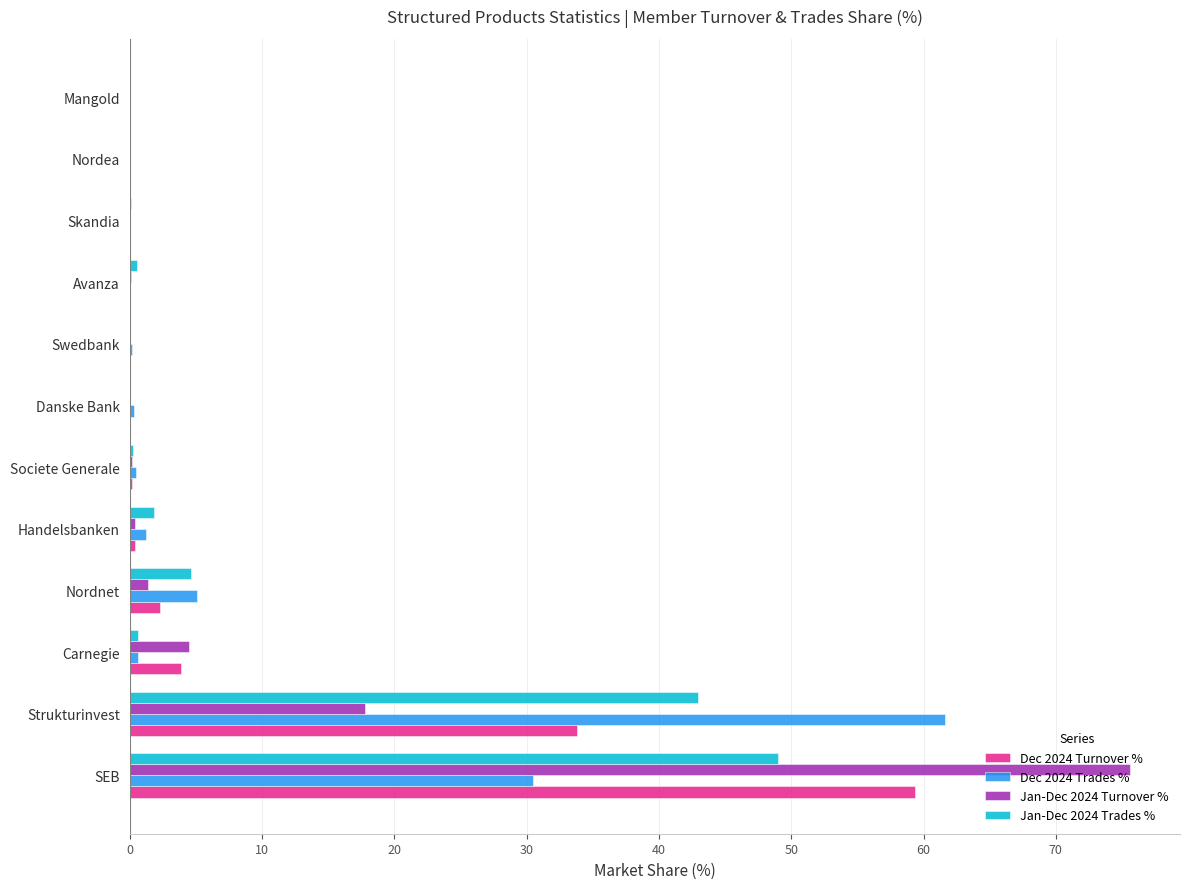

The value of Dec 2024 Turnover % at Mangold is 0.0. True or false?

True